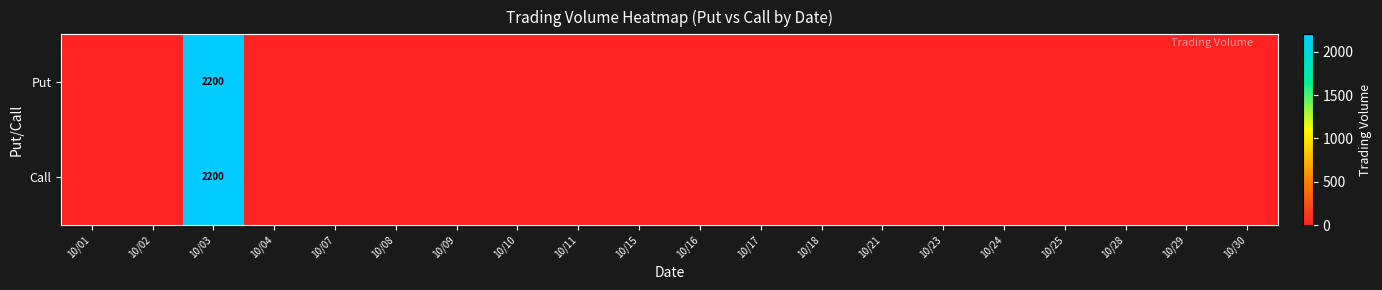

What is the maximum value for Call?

2200